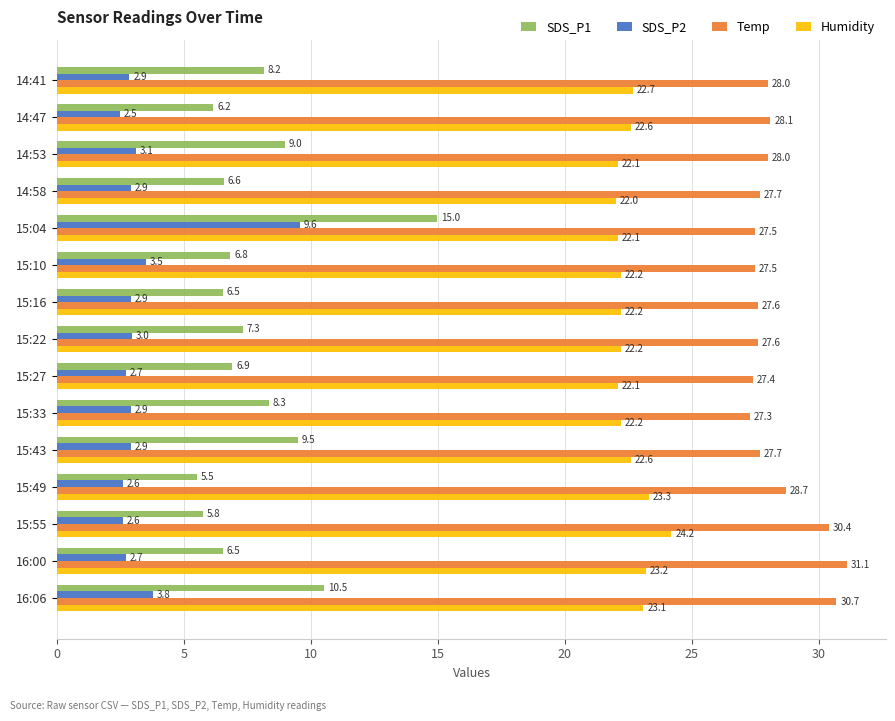

List the series in order of their peak value, highest first.

Temp, Humidity, SDS_P1, SDS_P2